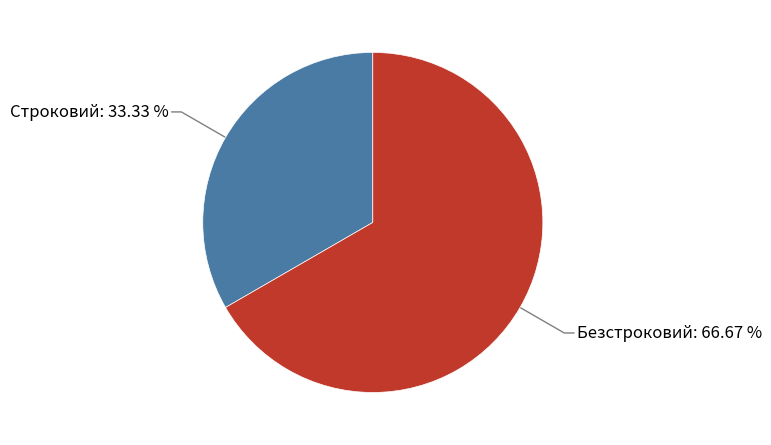

Which category accounts for the majority?

Безстроковий